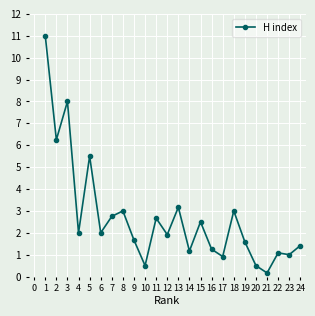

Between 19 and 18, which is larger?

18